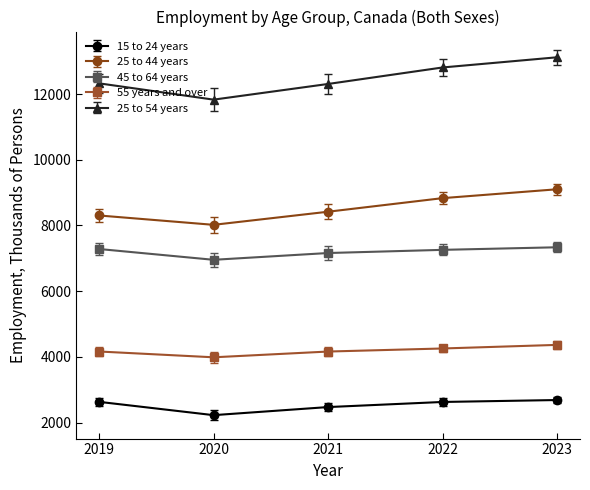

What is the sum of the 45 to 64 years values at 2023 and 2021?

14497.5